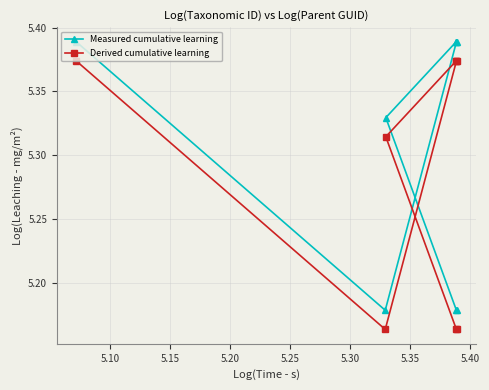

At how many categories does at least one series exceed 5?

8